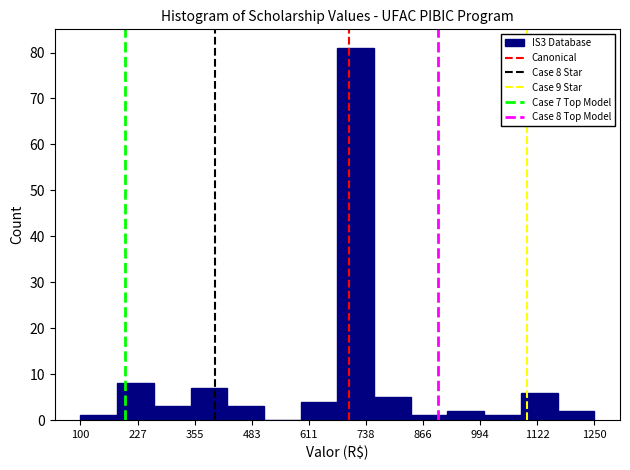

Over which range of the x-axis is the bar tallest?

680 to 760